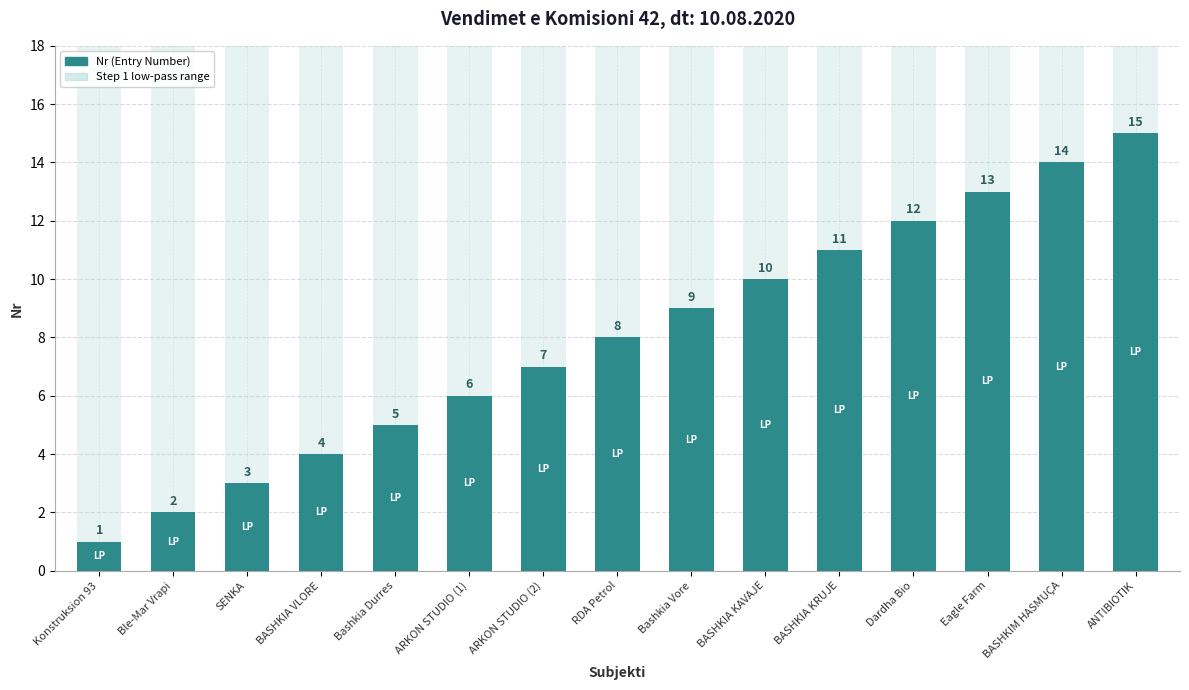

Rank the series by their maximum value, from highest to lowest.

Step 1 low-pass range, Nr (Entry Number)